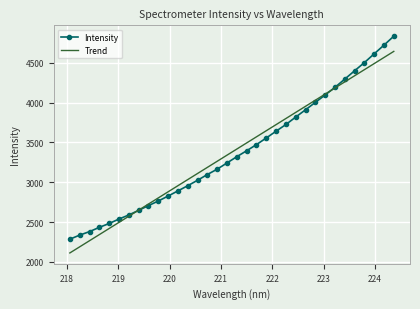

What is the highest value of the Intensity series?

4832.6